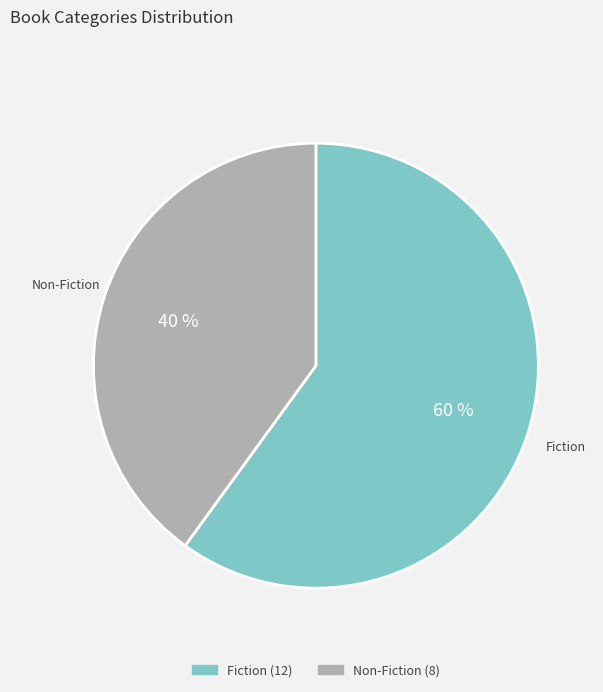

Is Fiction the majority of the pie?

Yes